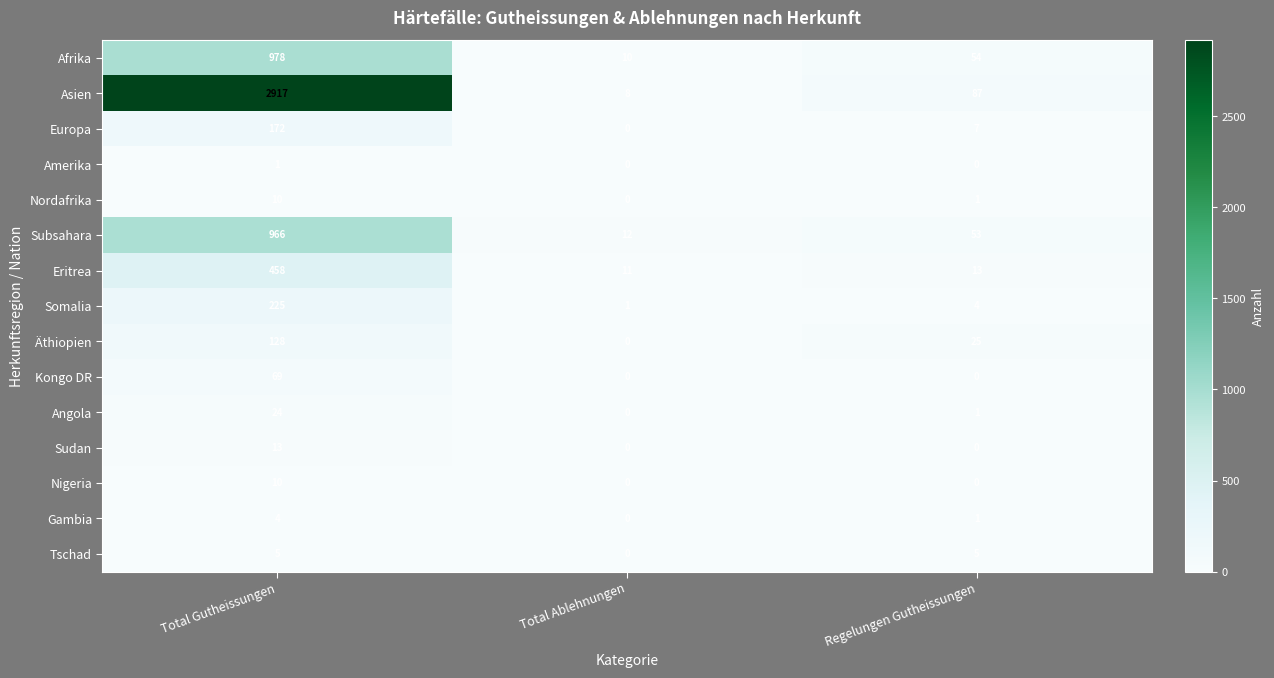

Which series changed the most between Total Gutheissungen and Regelungen Gutheissungen?

Asien